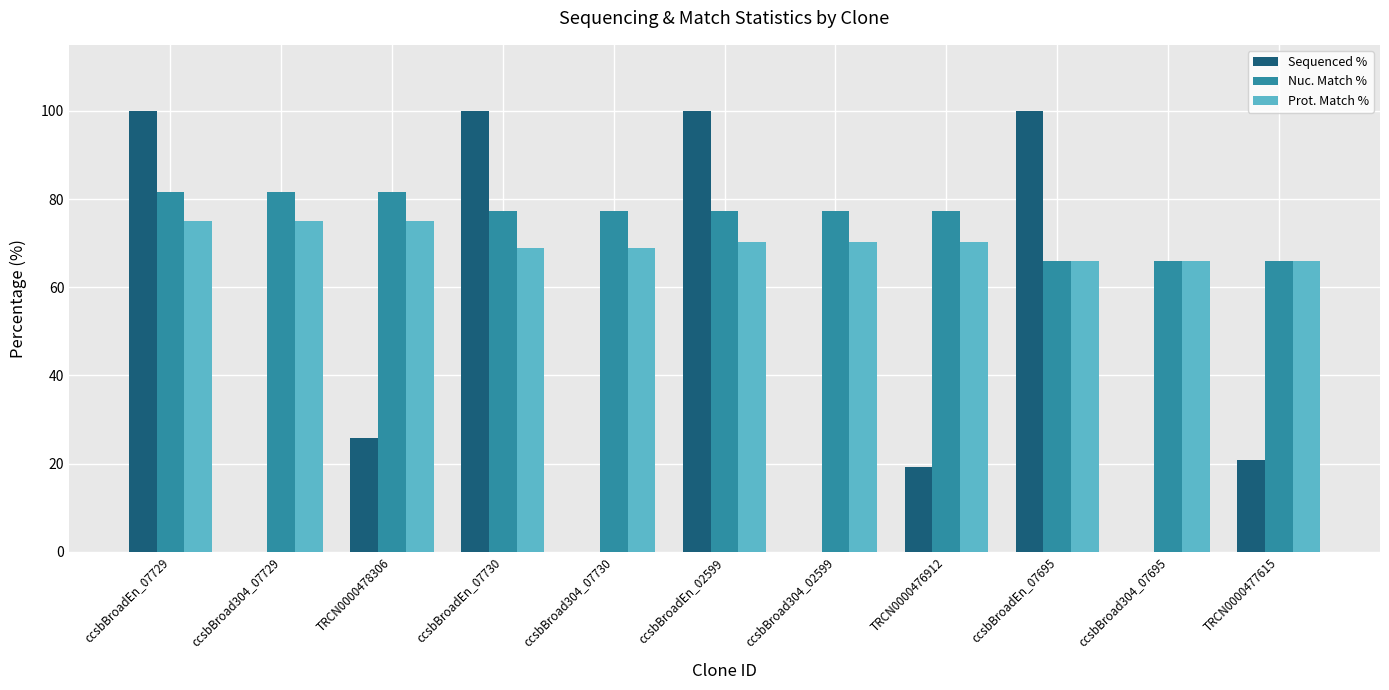

Is it true that Nuc. Match % equals 121.3 at ccsbBroad304_07729?

False